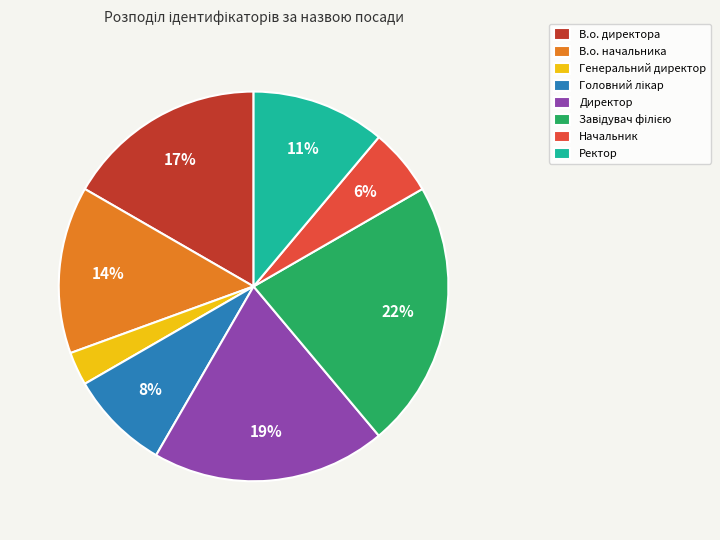

The Директор slice represents 32% of the pie. True or false?

False